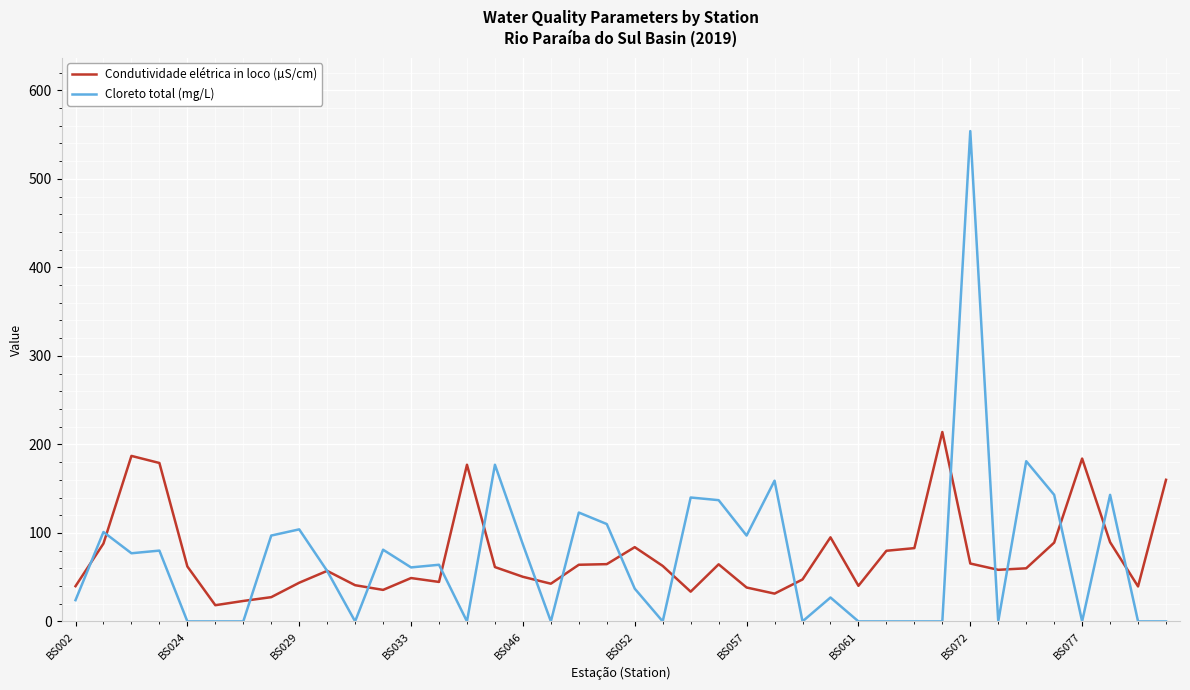

True or false: Condutividade elétrica in loco (µS/cm) and Cloreto total (mg/L) cross at least once.

True